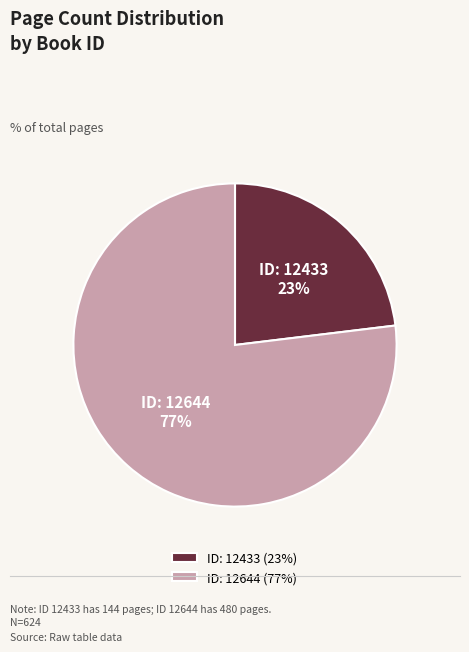

What is the smallest slice in the pie chart?

ID: 12433 (23%)